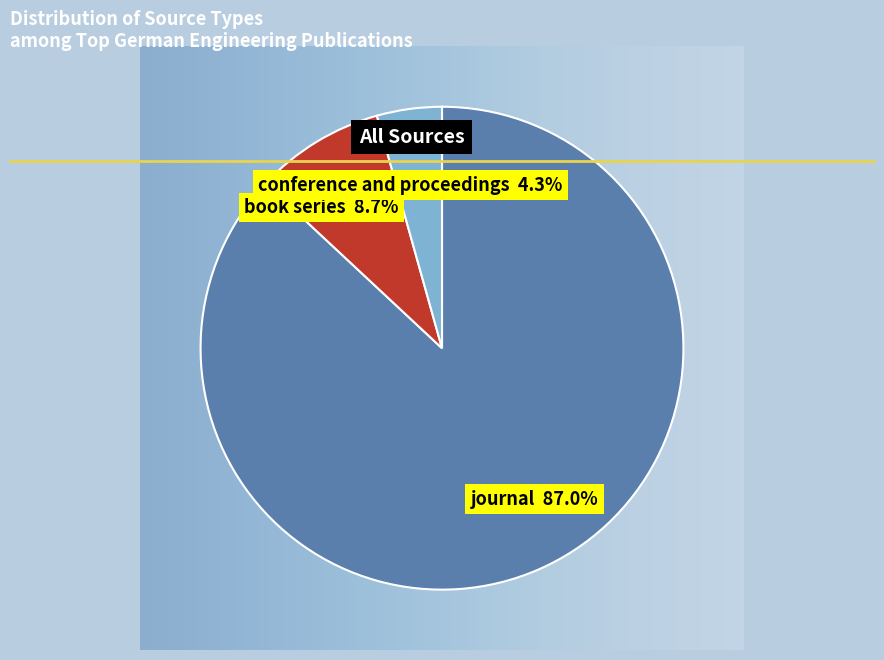

Is there any slice that represents more than half of the pie?

Yes